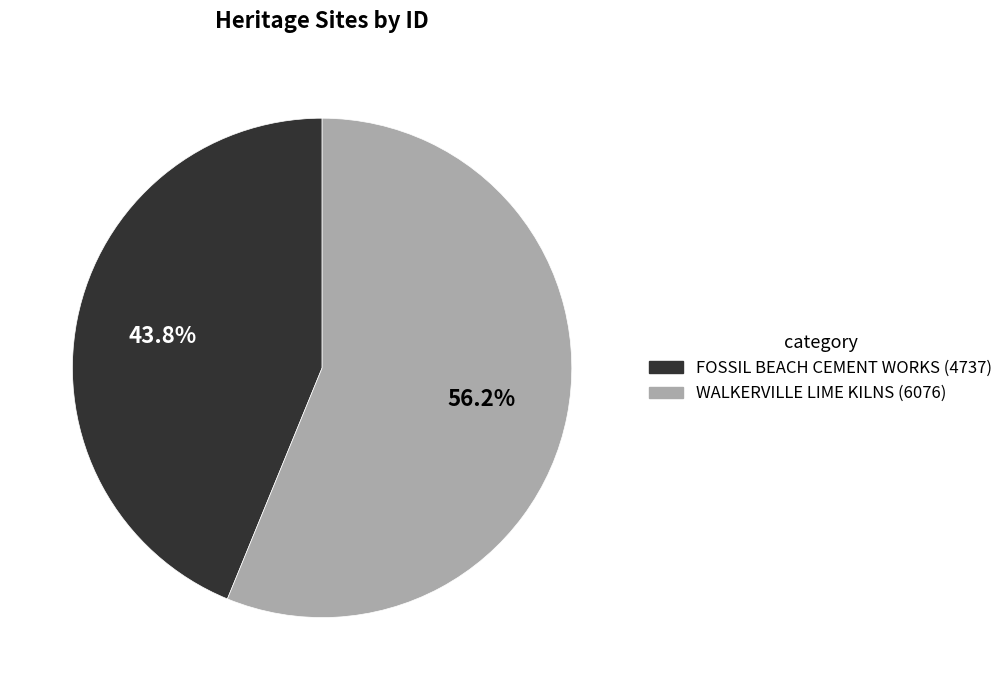

What is the ratio of the value at FOSSIL BEACH CEMENT WORKS to the value at WALKERVILLE LIME KILNS?

0.8